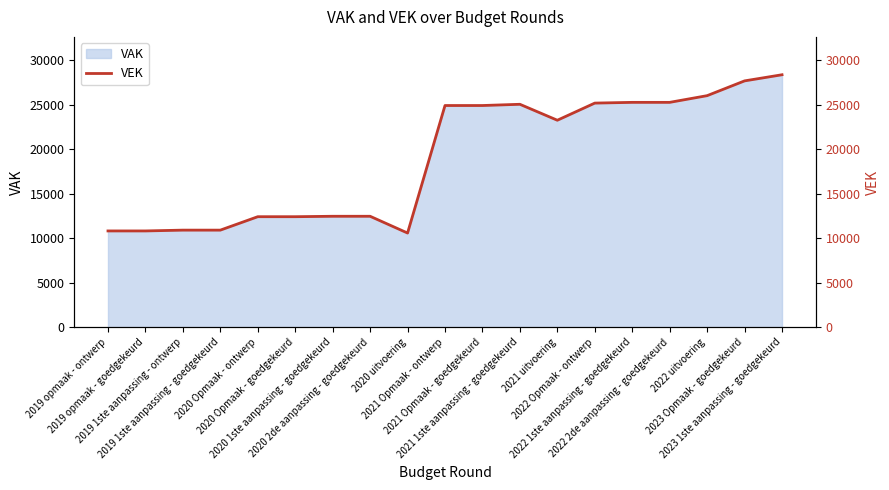

Approximately how many times larger is the value at 2021 Opmaak - ontwerp compared to 2020 Opmaak - goedgekeurd?

2.0